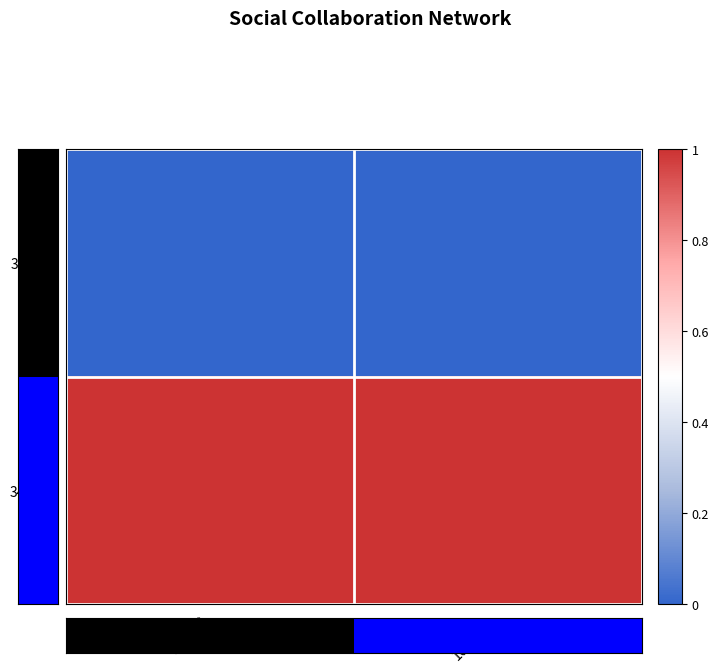

Is it true that 340322 equals 1 at 968873?

True